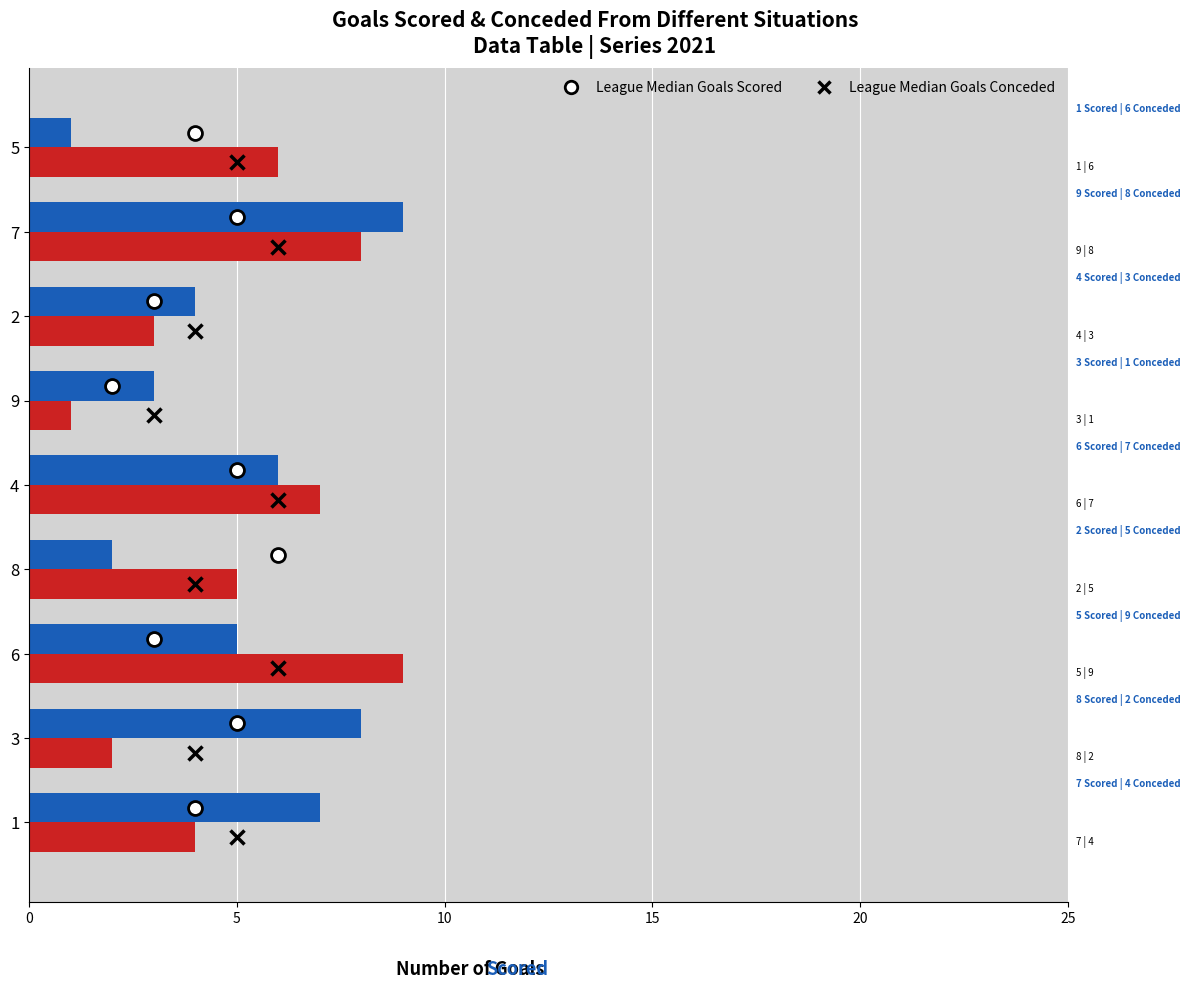

What is the value of the Scored bar at the 6th from the left?

3